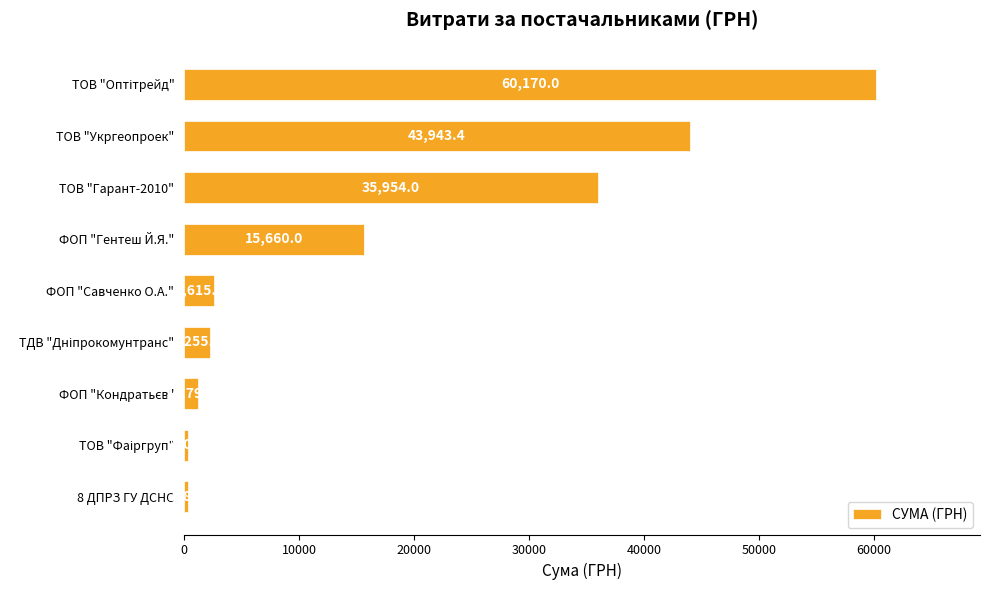

What is the difference between the second highest and second lowest values?

43572.8